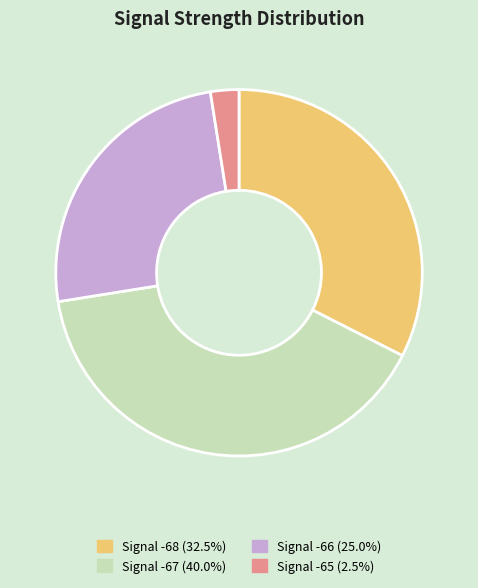

Is Signal -67 (40.0%) the majority of the pie?

No